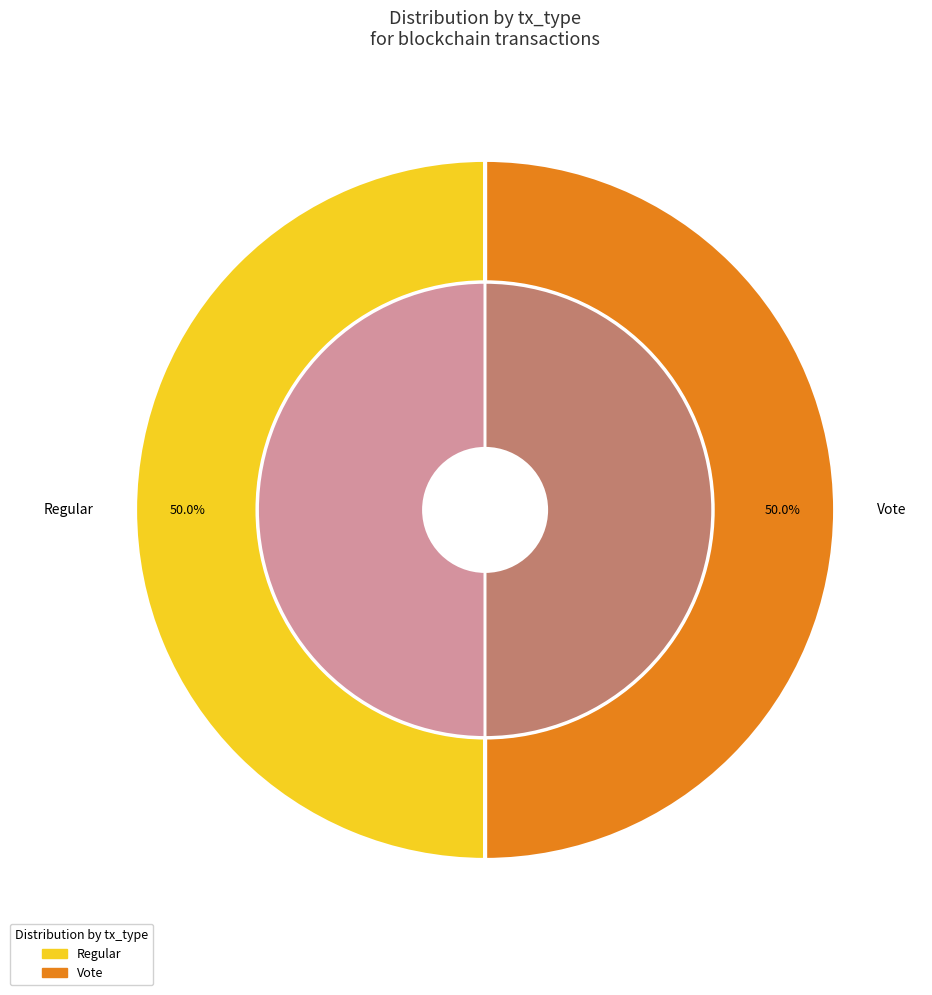

What is the change in value from Regular to Vote?

-2397